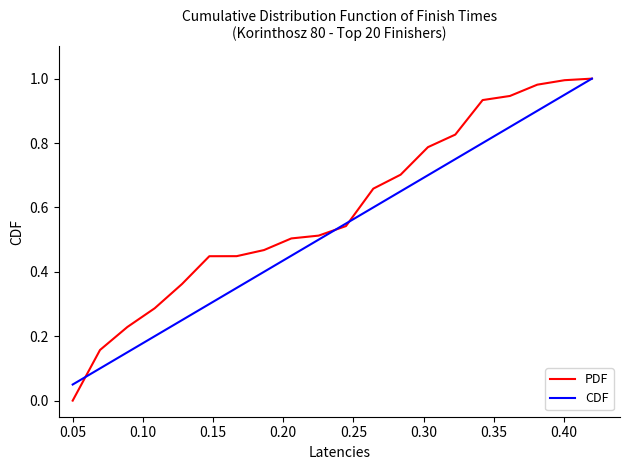

Which series has the largest total across all categories?

PDF